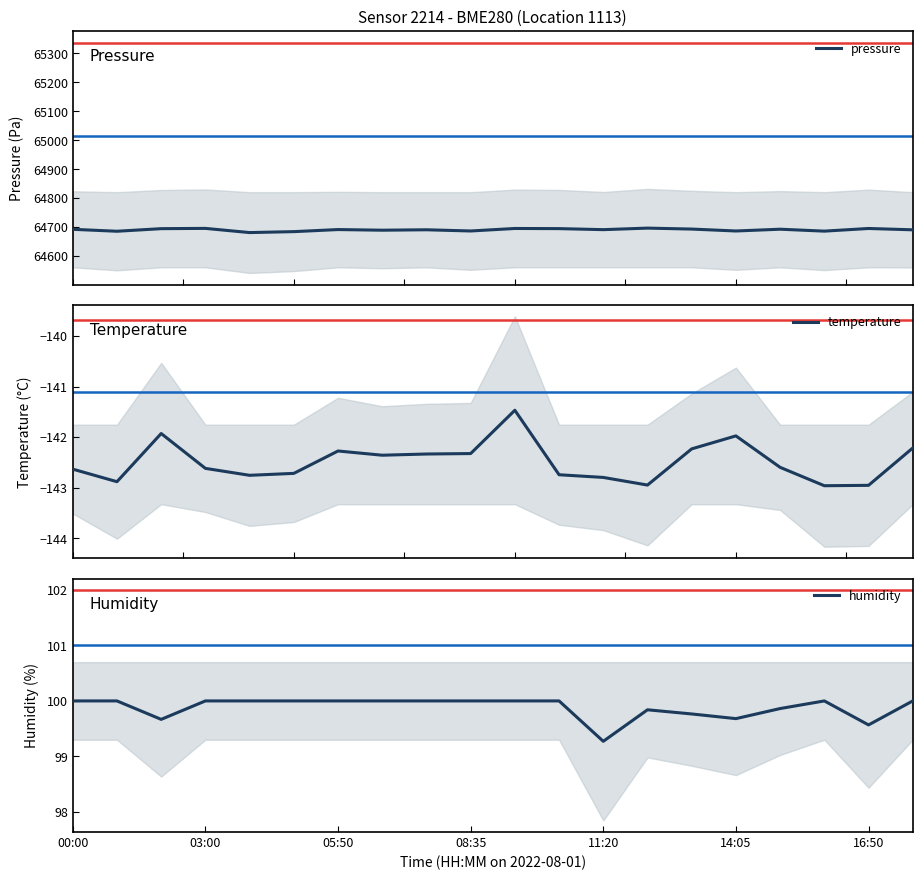

What is the maximum value for temperature?

-141.5